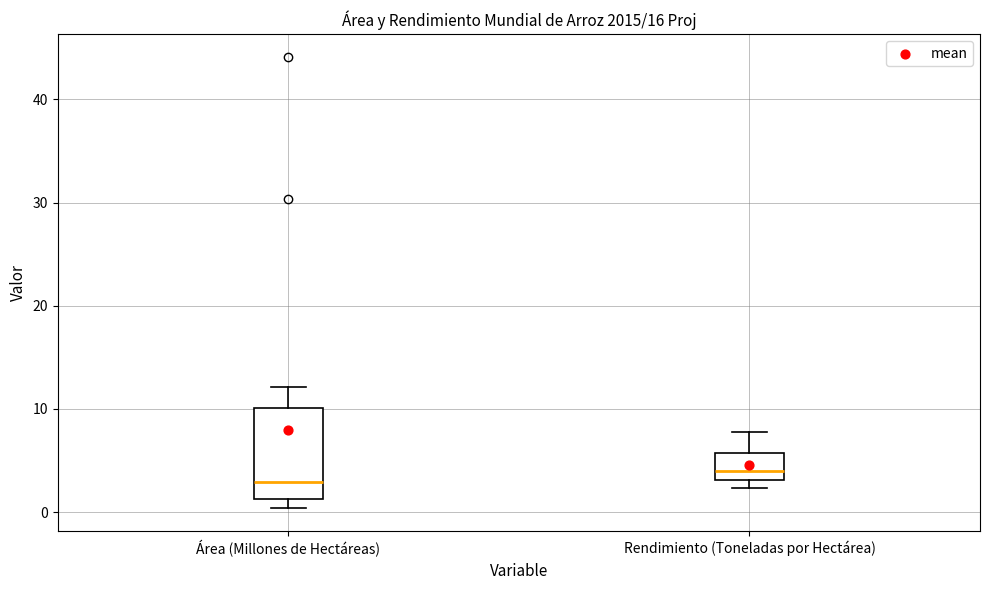

Where does the median line of the box for Área (Millones de Hectáreas) sit on the y-axis? The values are not printed on the chart, so give them approximately, as read against the axis.

3